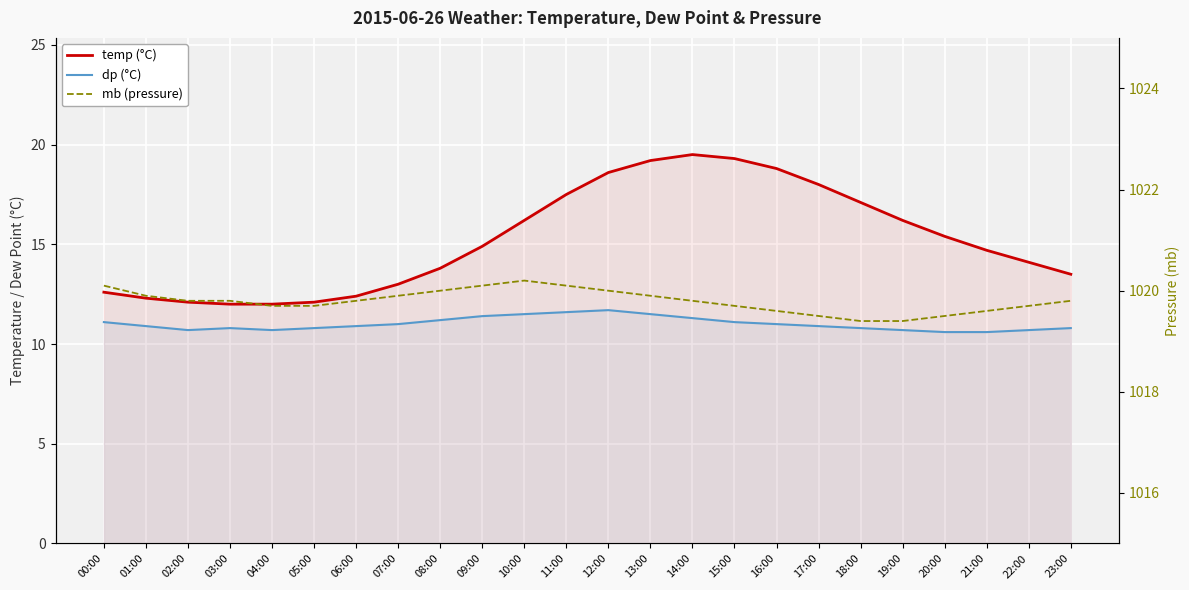

At which label does mb reach its minimum?

18:00